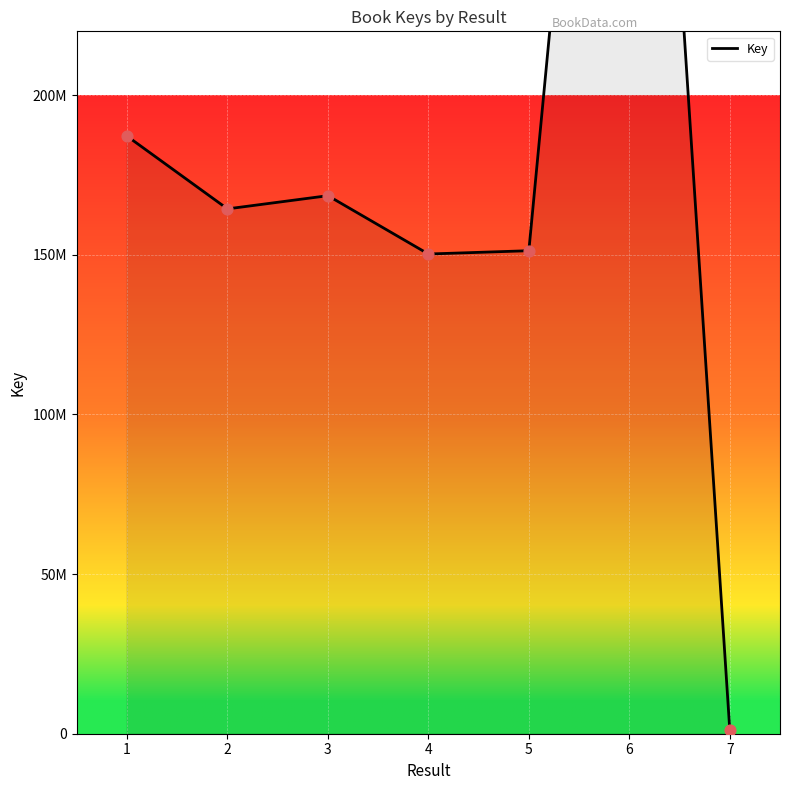

What is the change in value from 1 to 5?

-35892852